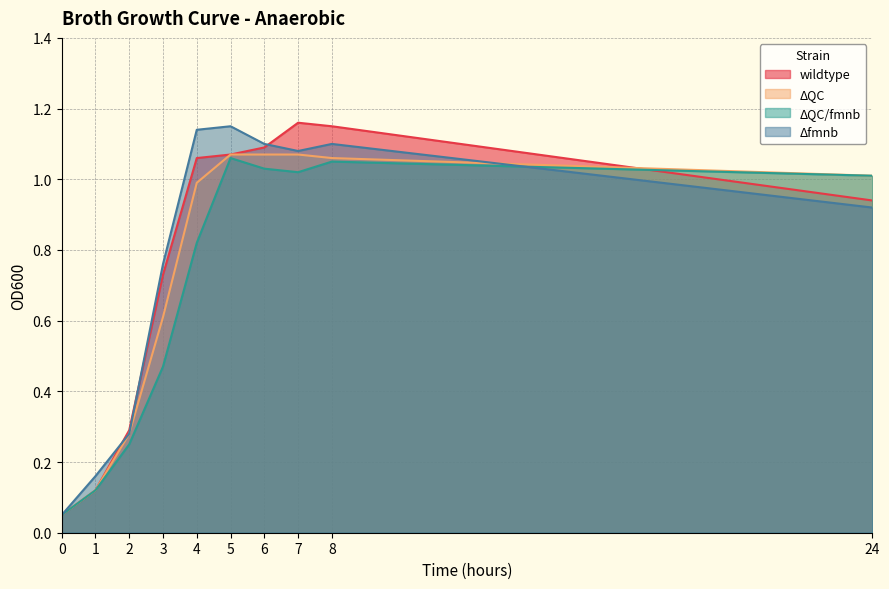

At which label does wildtype reach its peak?

7